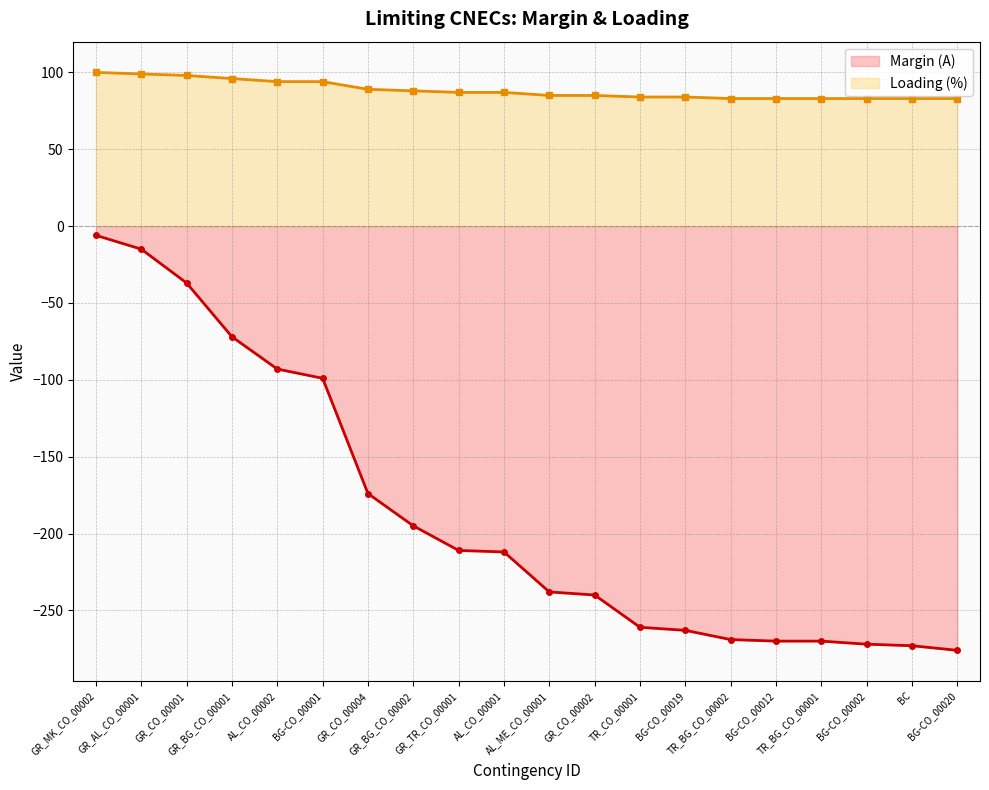

What is the minimum value for Margin (A)?

-276